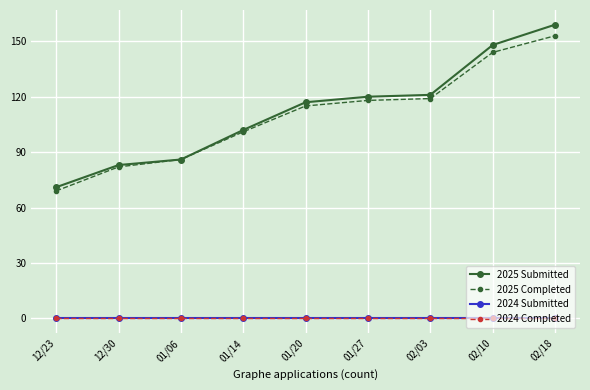

What is the spread (max minus min) of values at 01/20?

117